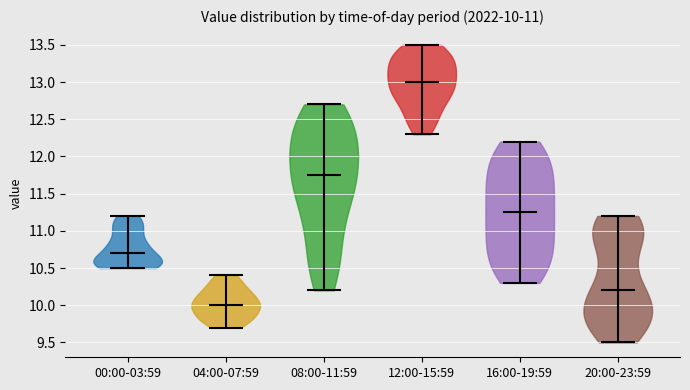

Which violin has the lowest median line?

04:00-07:59